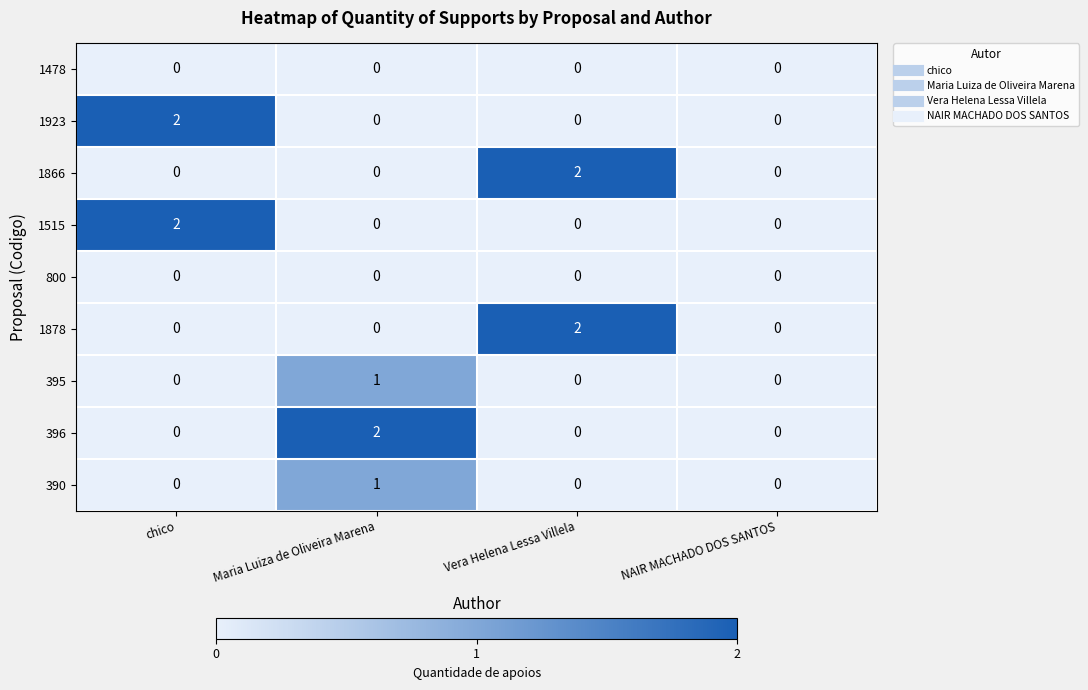

Is the value of 395 at Maria Luiza de Oliveira Marena greater than the value of 396 at Vera Helena Lessa Villela?

Yes